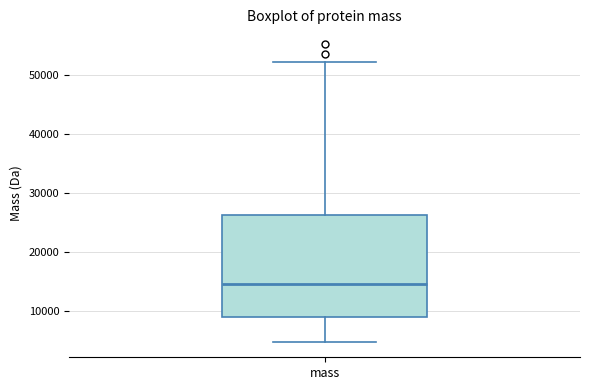

Transcribe this box plot: give where the median line is, the range the box spans, and where the two whiskers end, as read against the y-axis. The values are not printed on the chart, so give them approximately, as read against the axis.

median 15000, box 9000 to 26000, whiskers 5000 to 52000